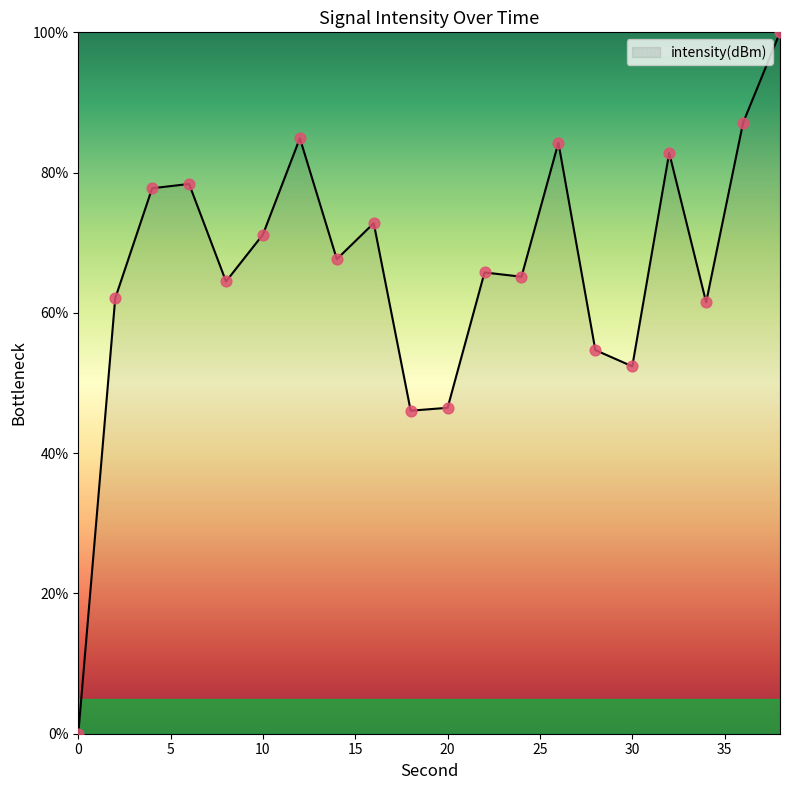

What is the difference between the maximum and minimum values?

100.0